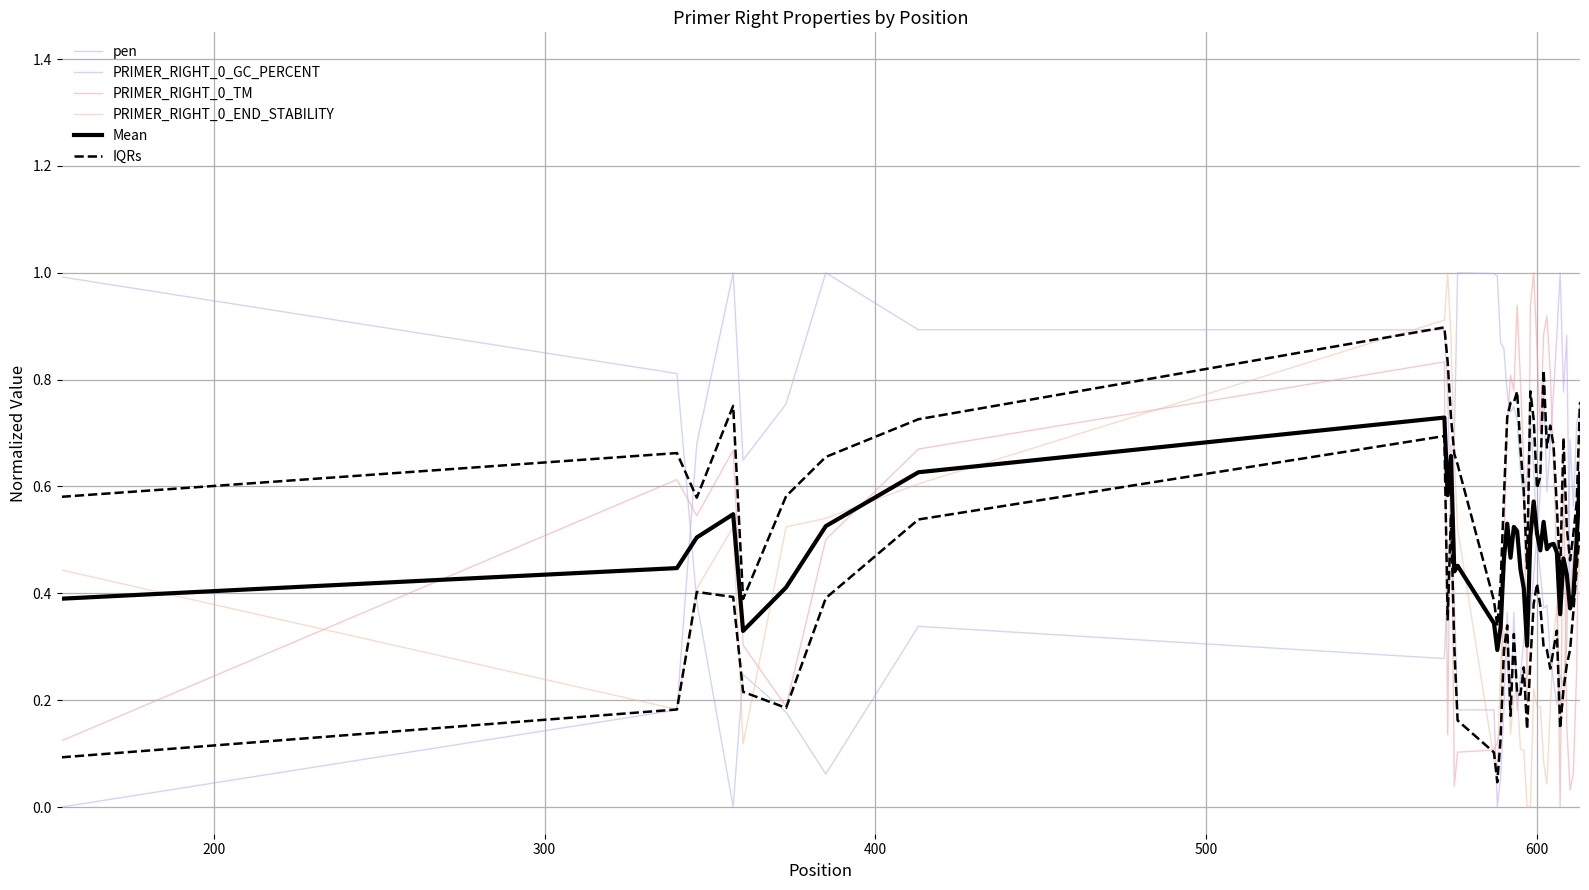

How many lines are shown in the chart?

6